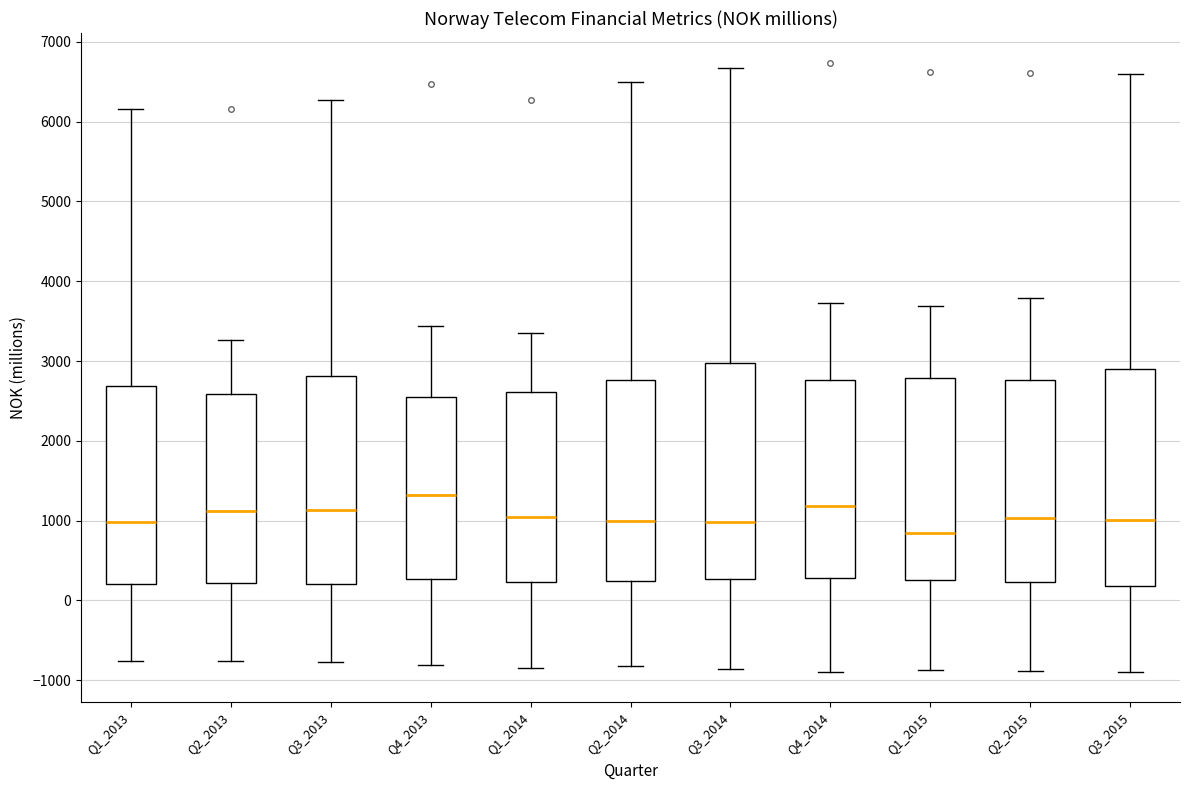

Where does the upper whisker of the box for Q4_2014 end on the y-axis? The values are not printed on the chart, so give them approximately, as read against the axis.

3700